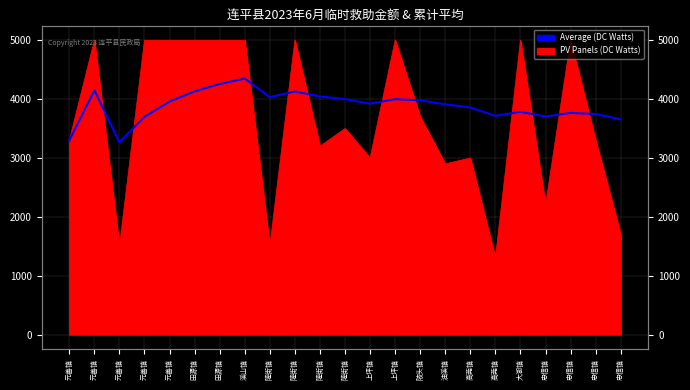

Reading right to left, transcribe all the data shown in this chart.

3656.5	3745.5	3766.7	3705.0	3784.2	3716.7	3858.8	3912.5	3980.0	4000.0	3923.1	4000.0	4045.5	4130.0	4033.3	4350.0	4257.1	4133.3	3960.0	3700.0	3266.7	4150.0	3300.0